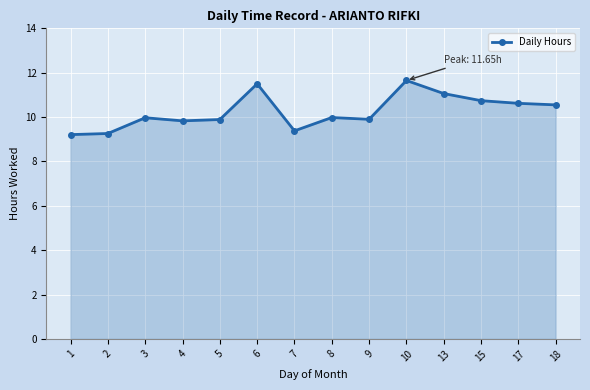

True or false: the data shows 5.6 at 6.

False